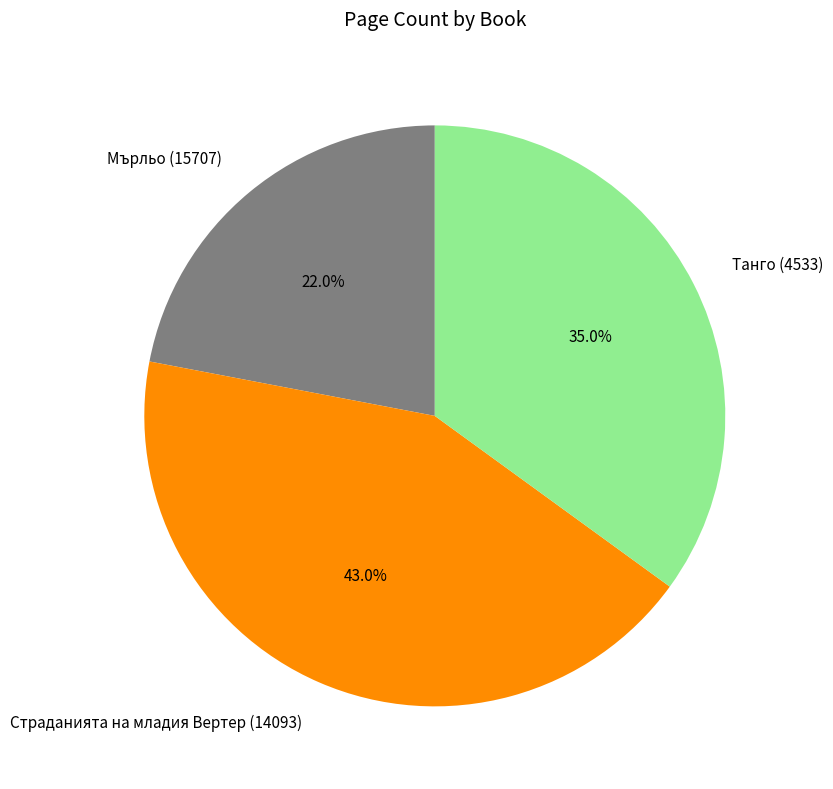

Which slice is the largest?

Страданията на младия Вертер (14093)